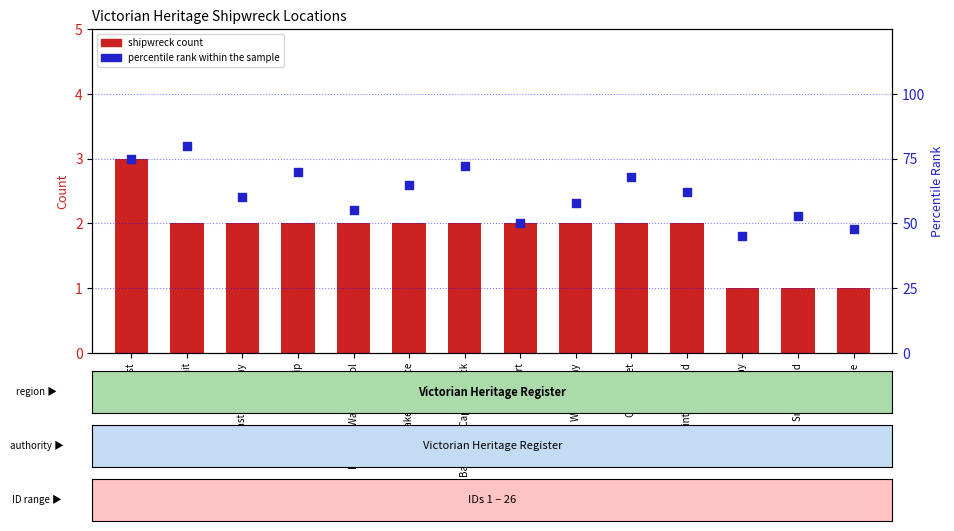

Which series has the largest Y range (max minus min)?

percentile rank within the sample